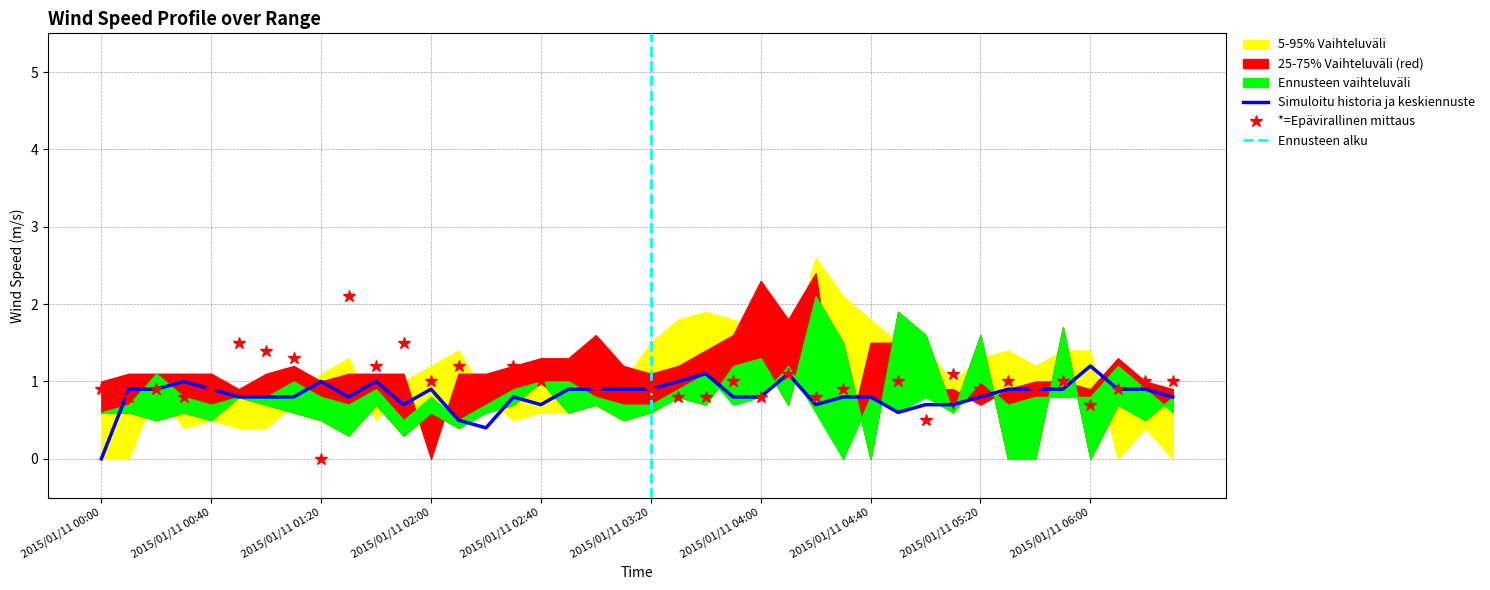

The value of Simuloitu historia ja keskiennuste at 2015/01/11 01:20 is 1.0. True or false?

True